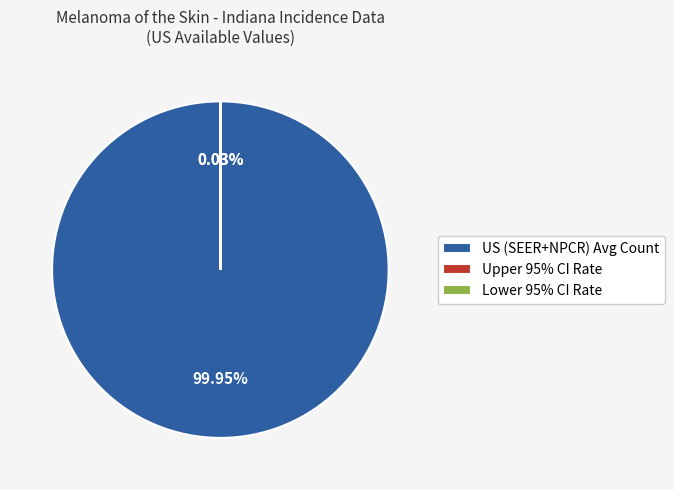

Is there any slice that represents more than half of the pie?

Yes